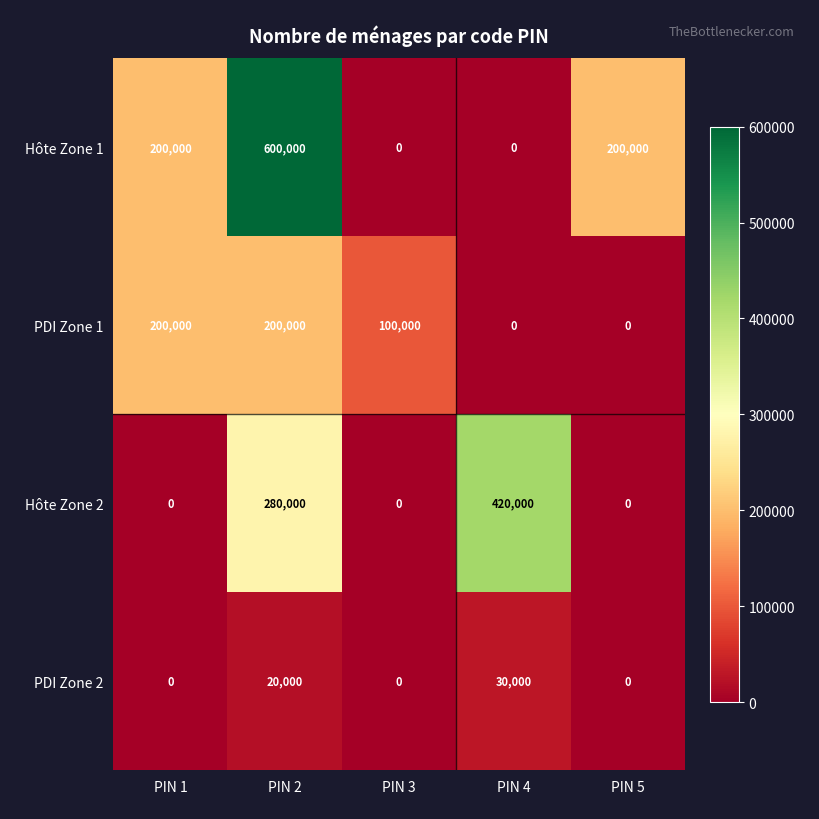

True or false: Hôte Zone 2 has a value of 123561 at PIN 2.

False